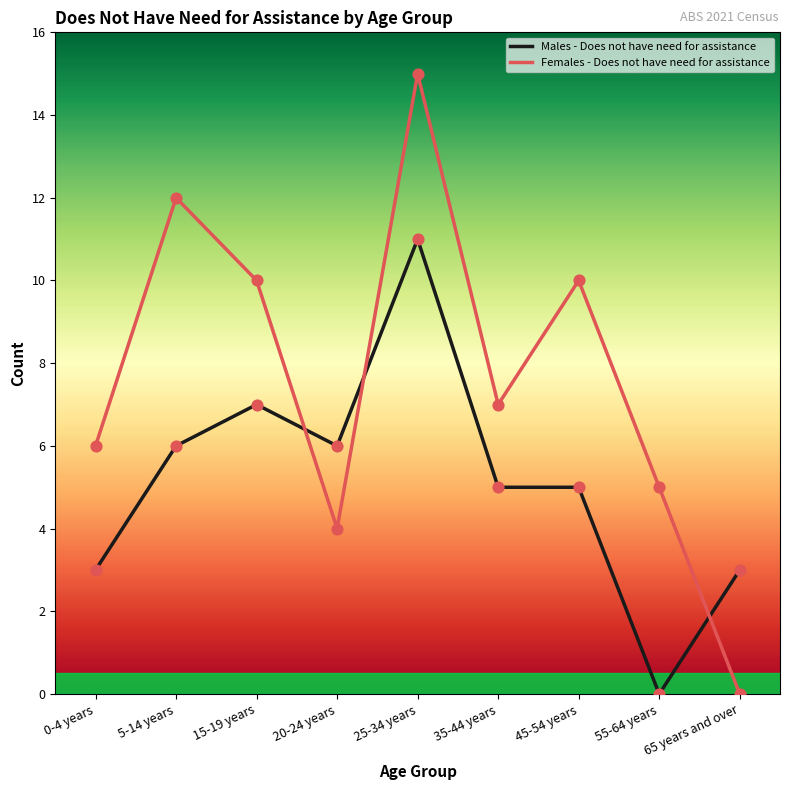

Is the value of Males - Does not have need for assistance at 5-14 years greater than the value of Females - Does not have need for assistance at 5-14 years?

No